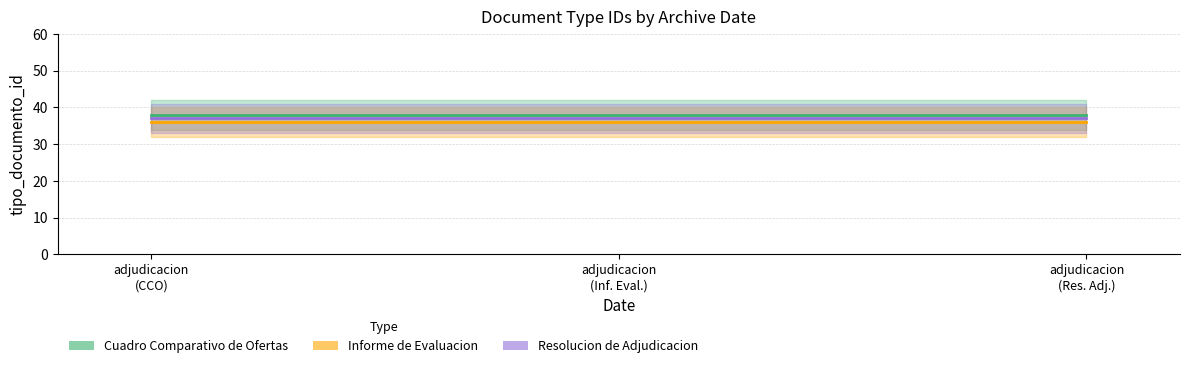

Is it true that Resolucion de Adjudicacion equals 55 at 2010-04-30 (Informe Evaluacion)?

False